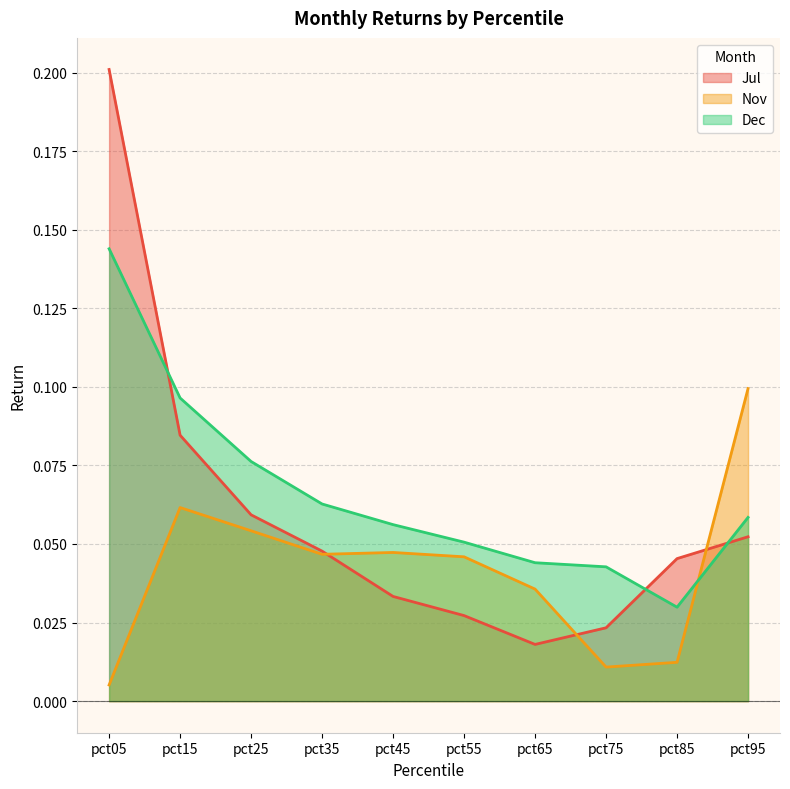

List the labels in order of Dec value, largest first.

pct05, pct15, pct25, pct35, pct95, pct45, pct55, pct65, pct75, pct85